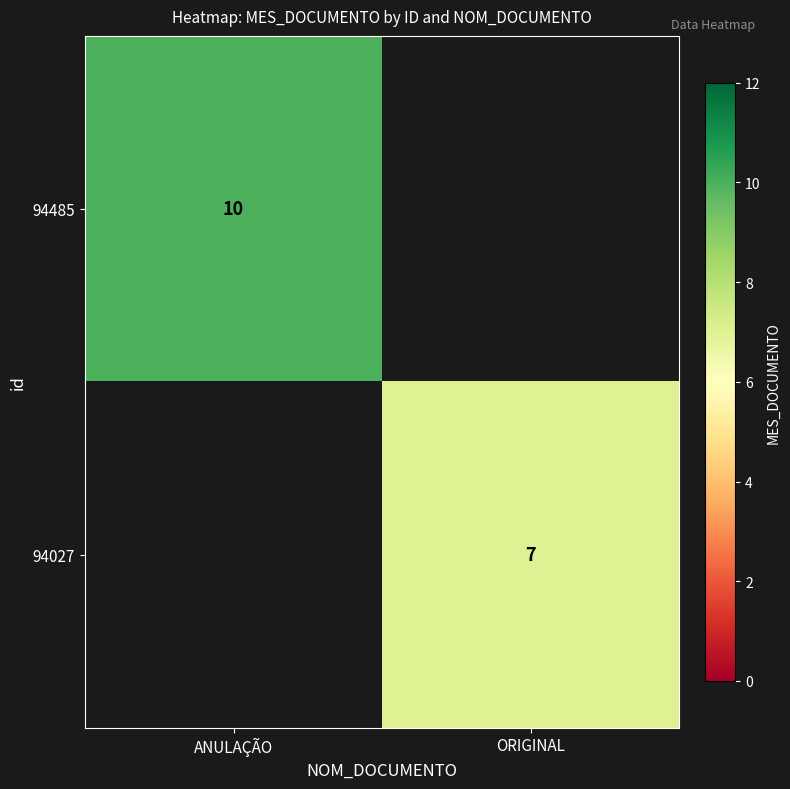

The value of 94027 at ORIGINAL is 7. True or false?

True